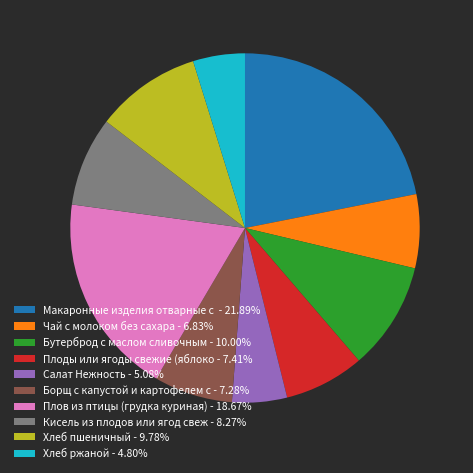

Is Плоды или ягоды свежие (яблоко - 7.41% the majority of the pie?

No